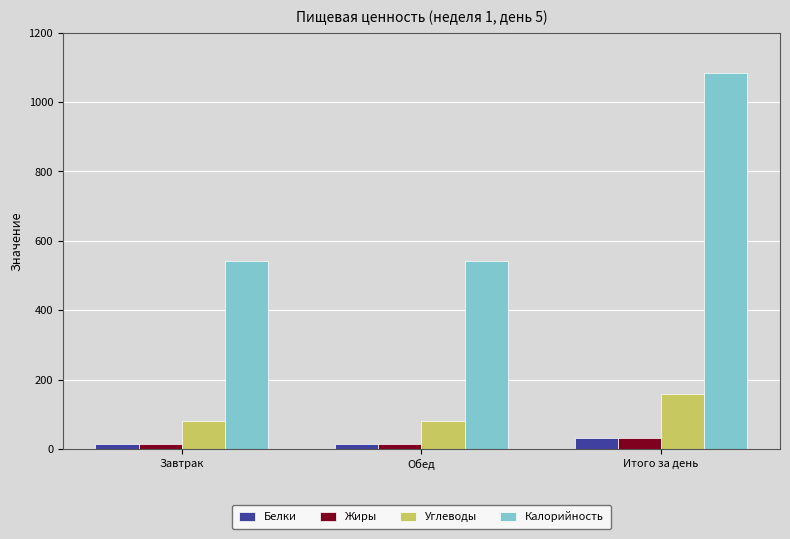

What is the approximate value of Белки at Итого за день?

32.0